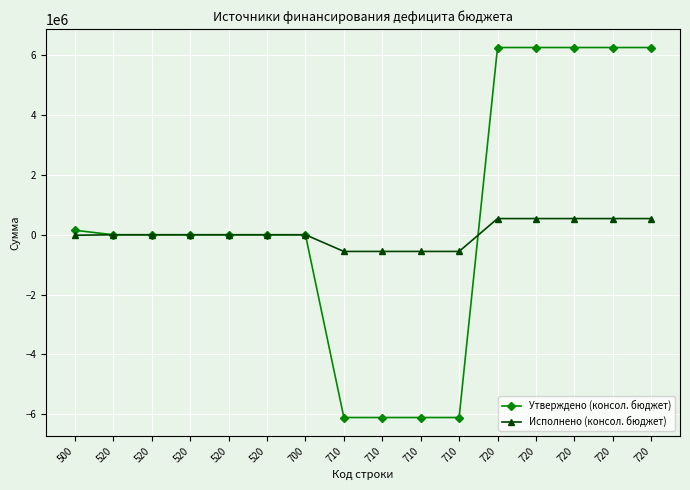

What are all the series names shown in the legend?

Утверждено (консол. бюджет), Исполнено (консол. бюджет)